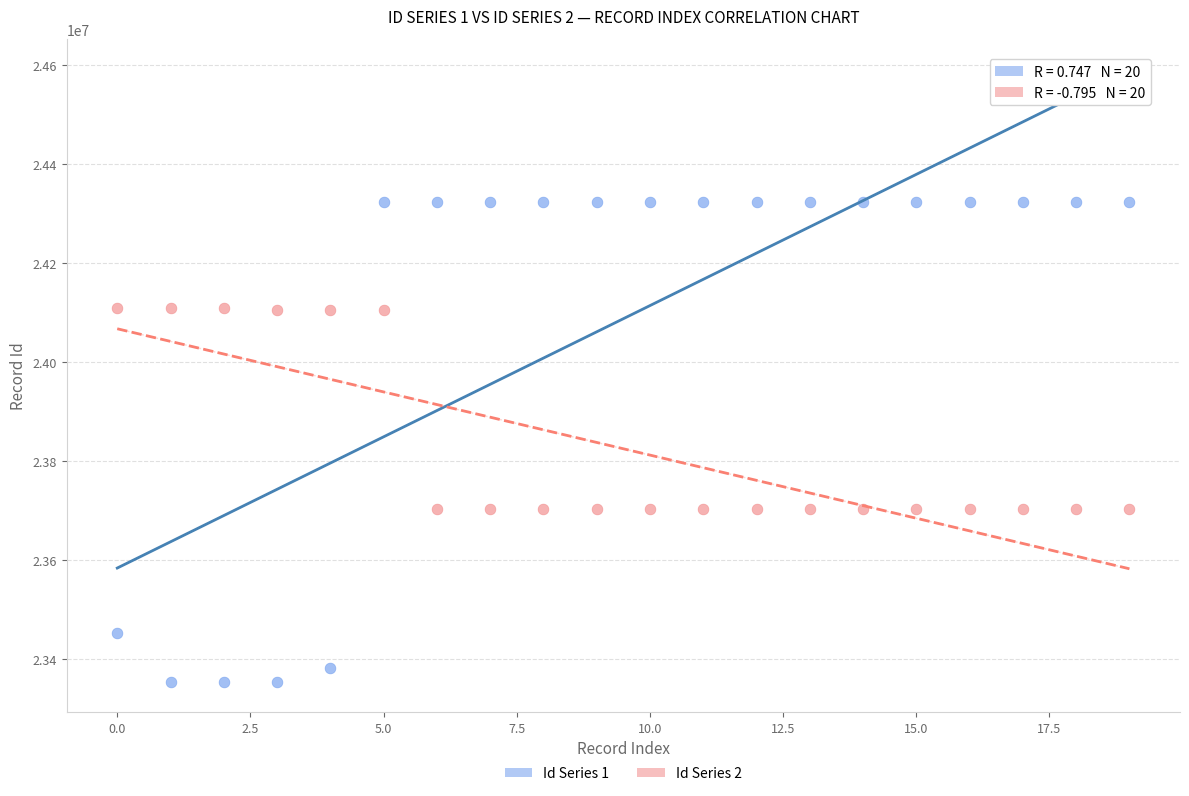

Which series contains the highest Y value?

Id Series 1